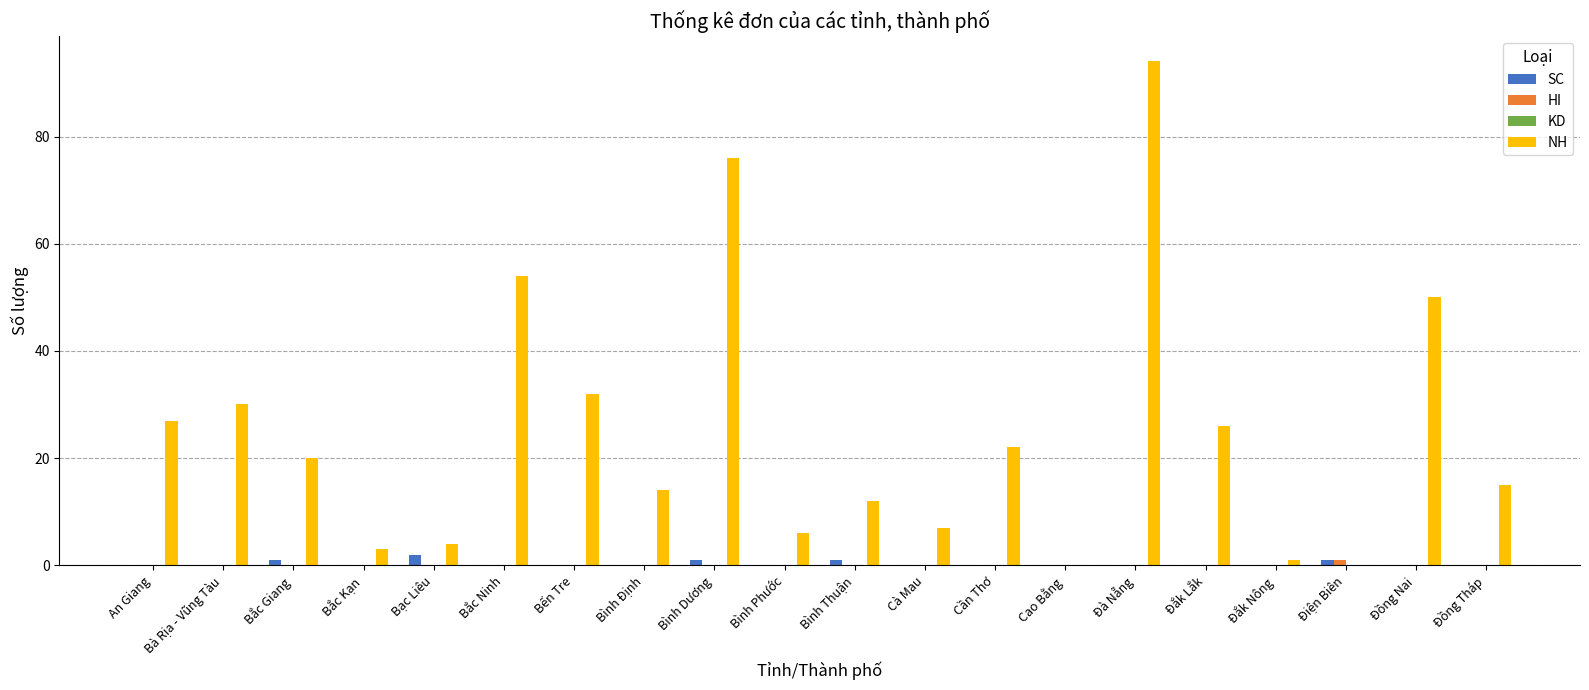

What is the sum of the NH values at Cà Mau and Bình Định?

21